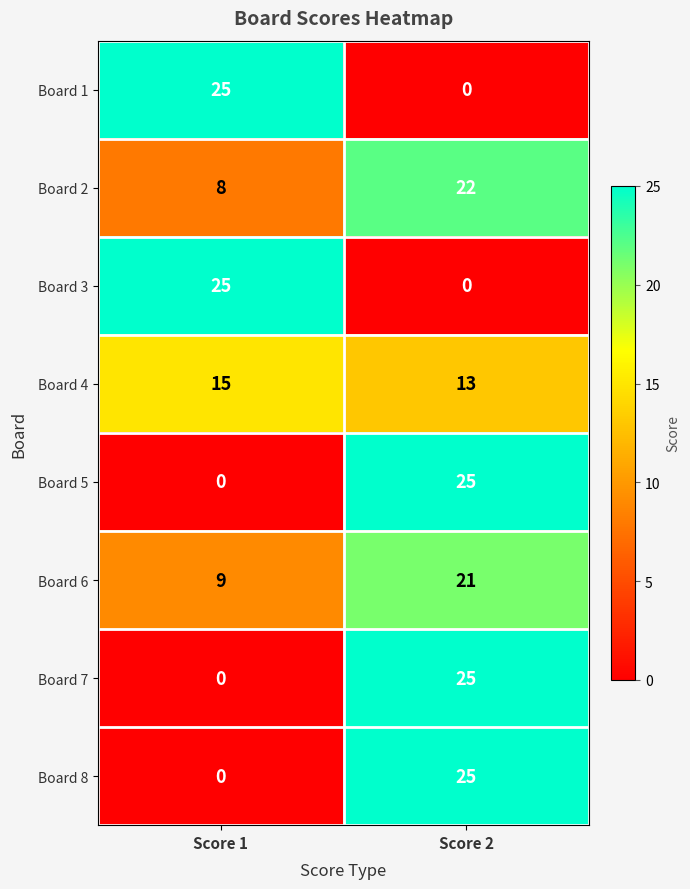

At which label does Board 7 reach its minimum?

Score 1